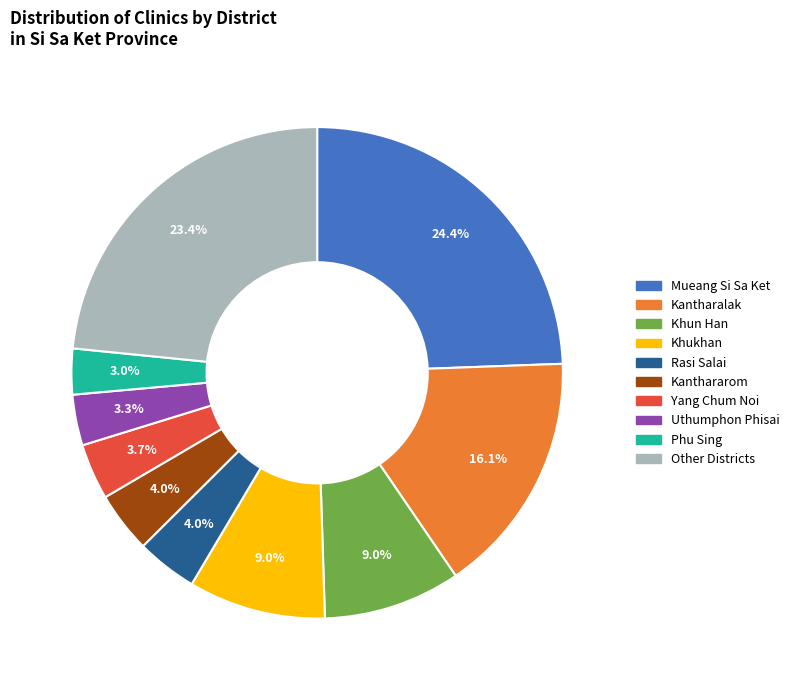

Is there any slice that represents more than half of the pie?

No